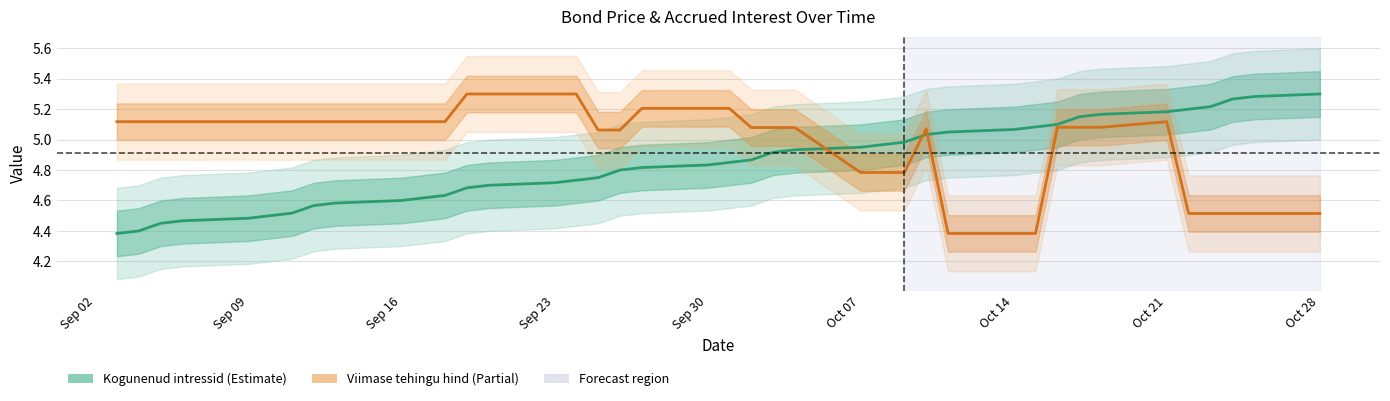

Is this an area chart (filled region under the line)?

No